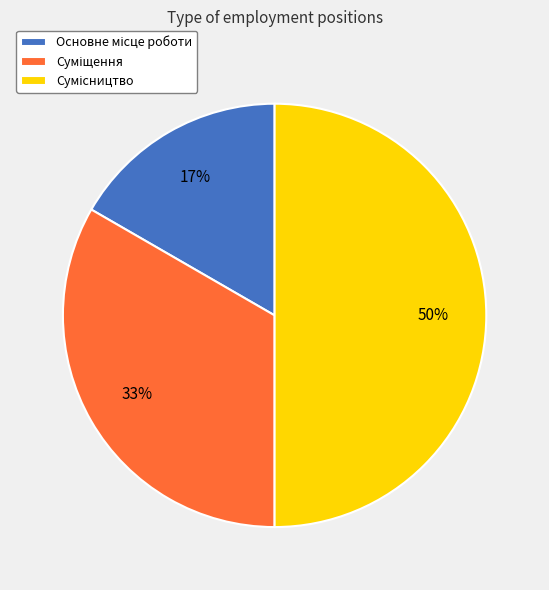

To the nearest percent, what is the difference between the largest and smallest slice percentages?

33%